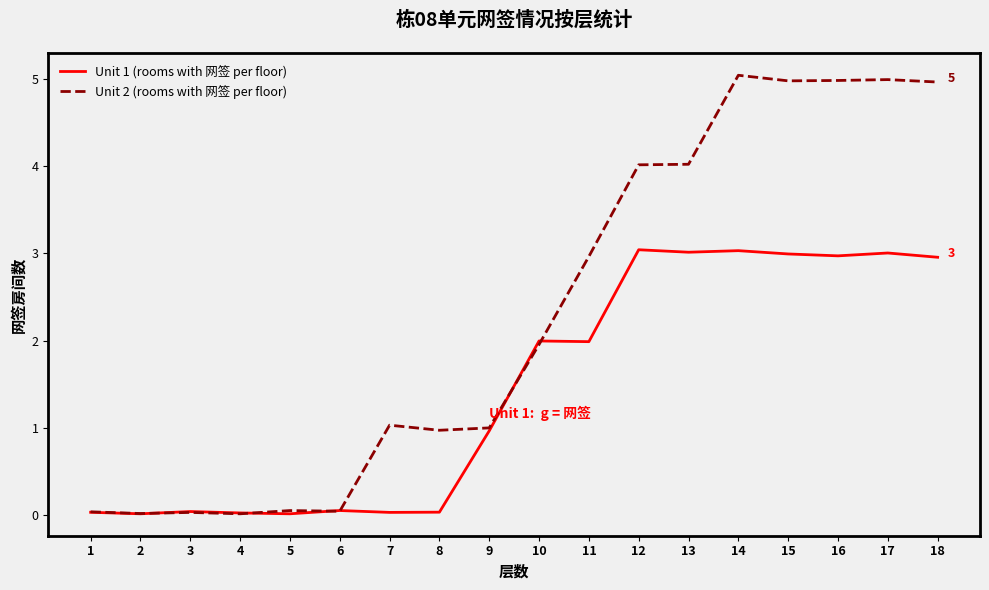

Which series has the widest spread of values?

Unit 2 (rooms with 网签 per floor)